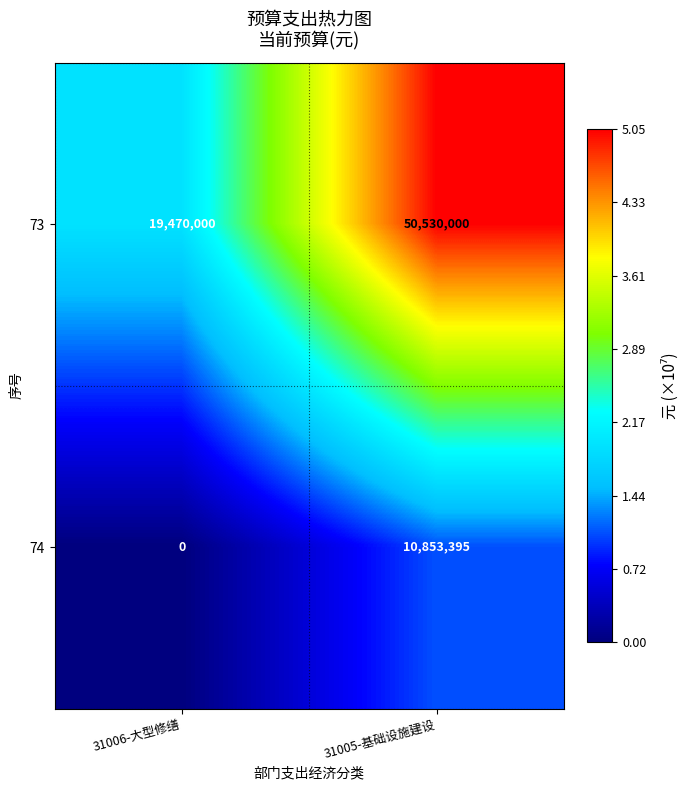

Reading left to right, transcribe all the data shown in this chart.

73: 19470000	50530000
74: 0	10853395